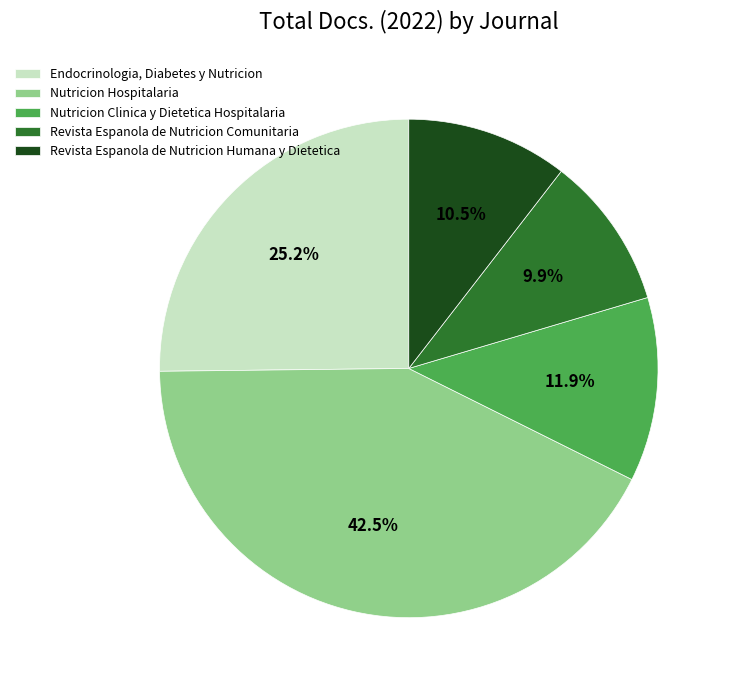

What percentage is the Nutricion Clinica y Dietetica Hospitalaria slice, to the nearest percent?

12%